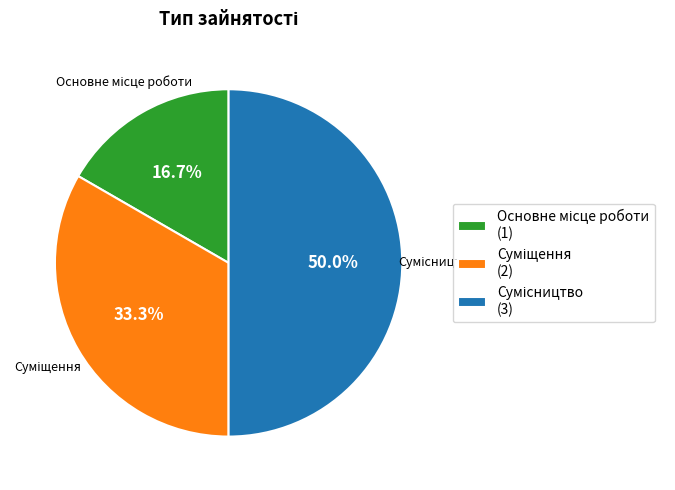

What is the total percentage of Суміщення and Основне місце роботи?

50.0%